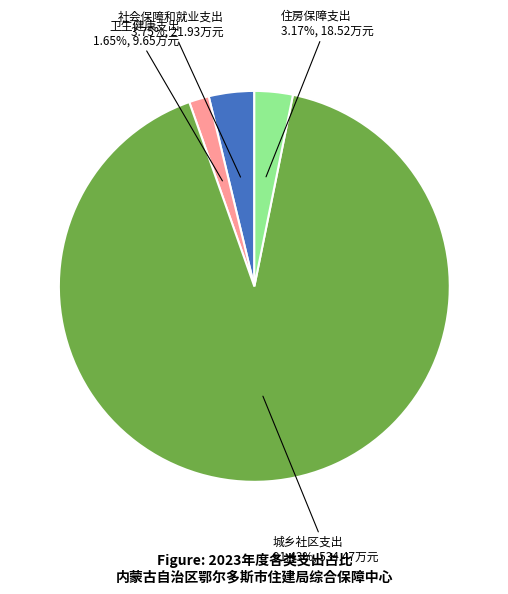

How many slices are in this pie chart?

4